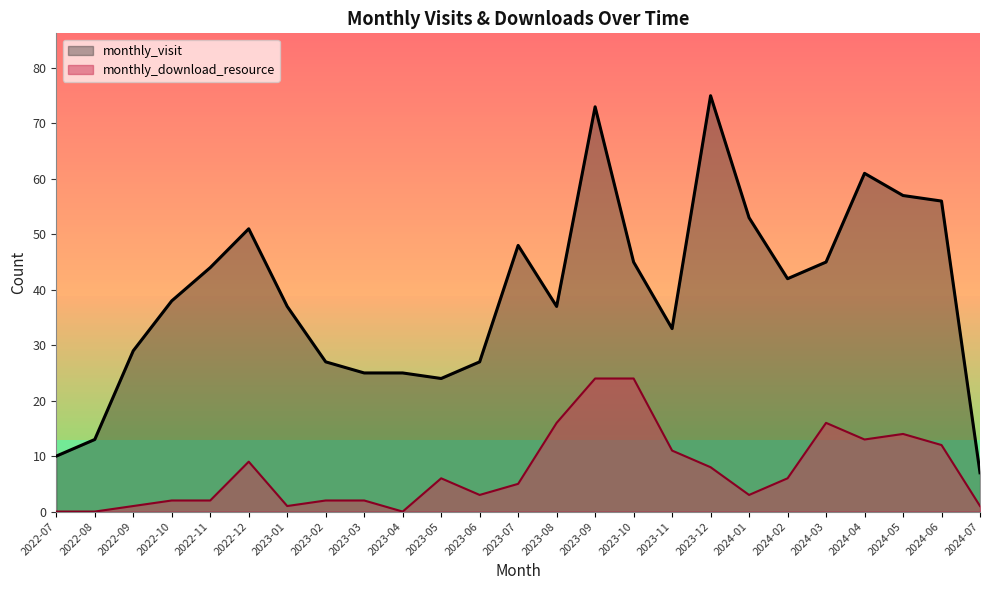

What is the sum of the monthly_download_resource values at 2024-04 and 2023-06?

16